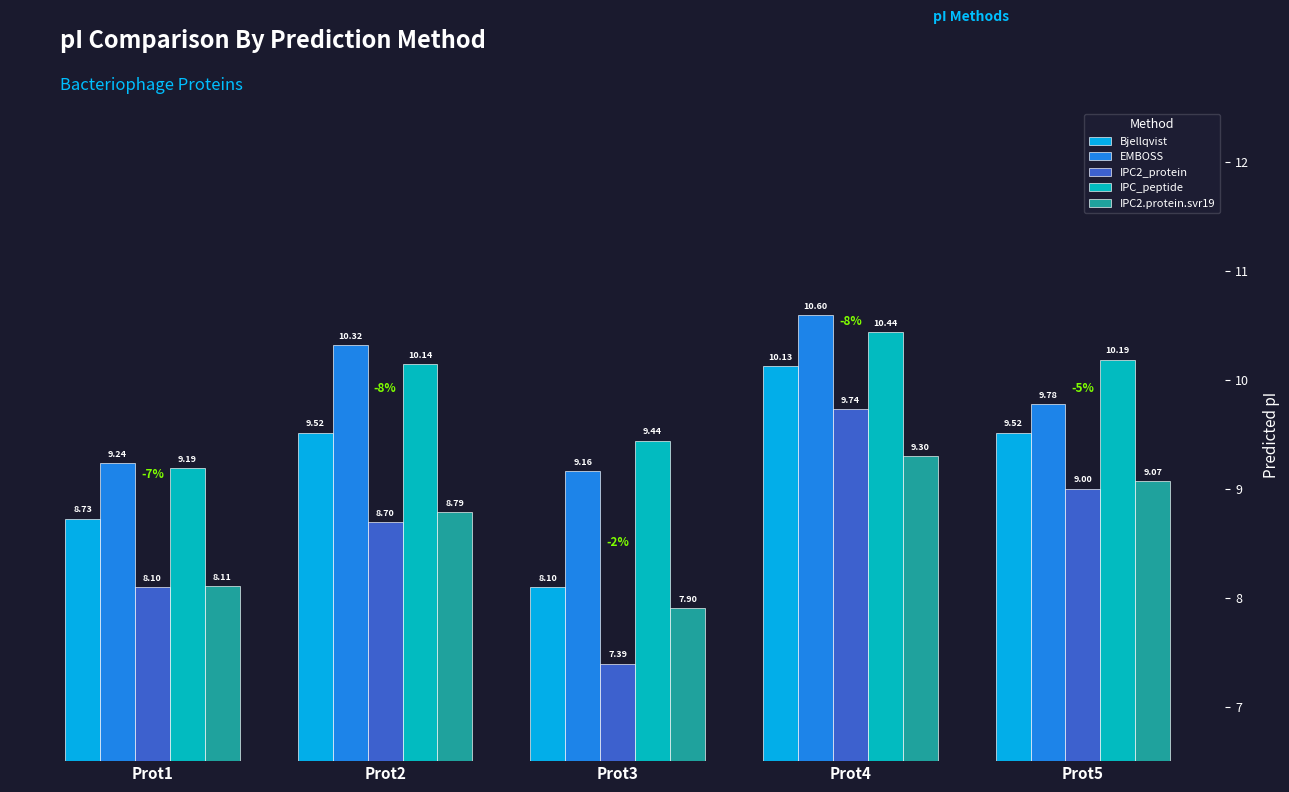

Between Prot1 and Prot3, which series saw the biggest shift?

IPC2_protein